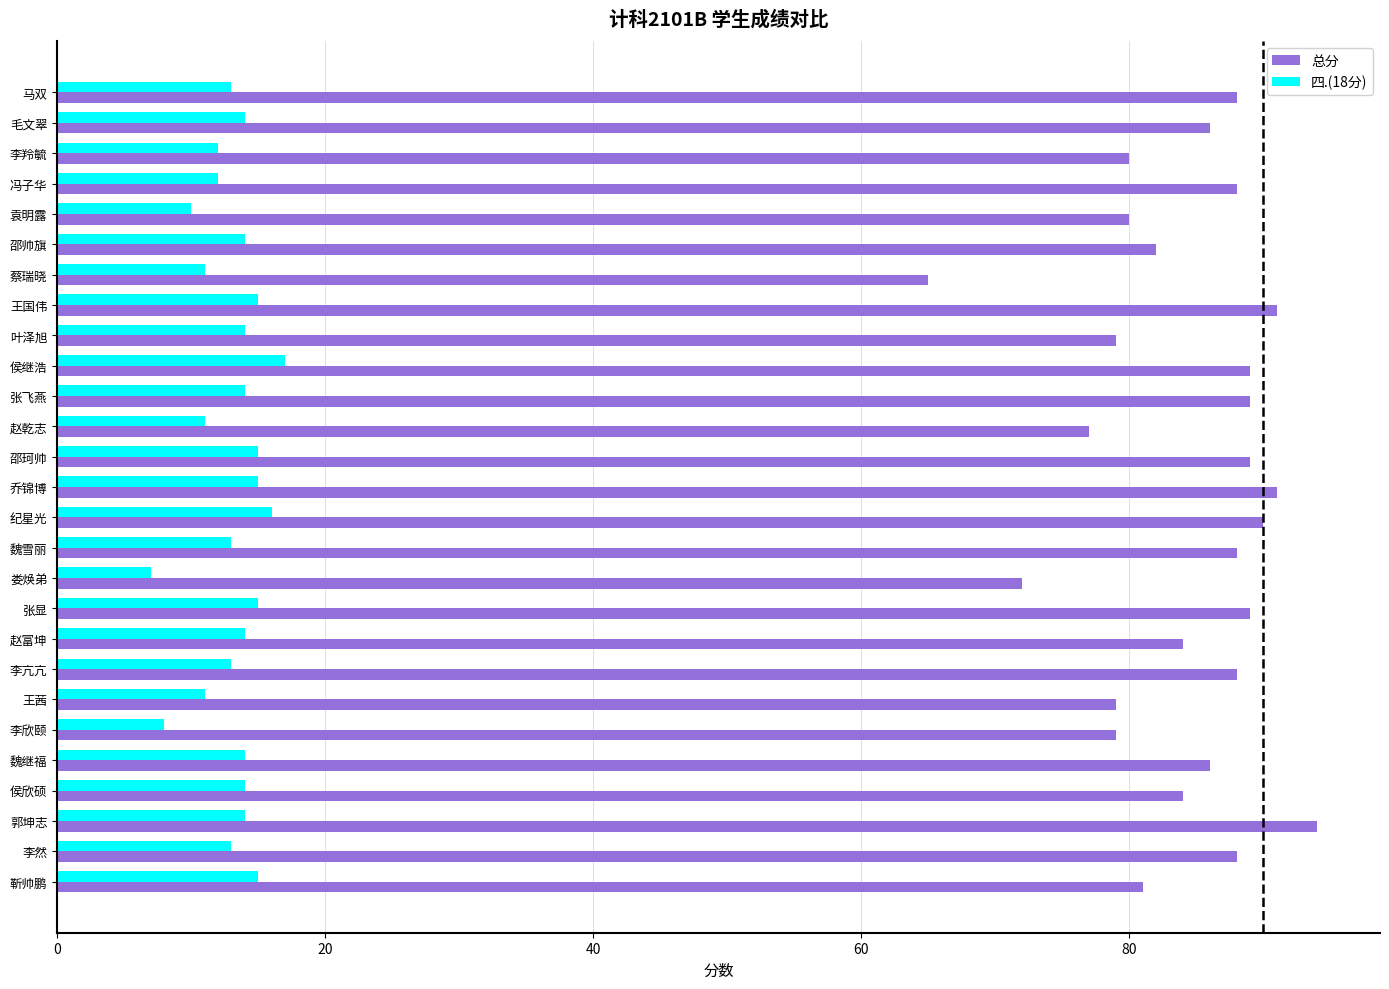

What value does the 总分 series have at 魏继福?

86